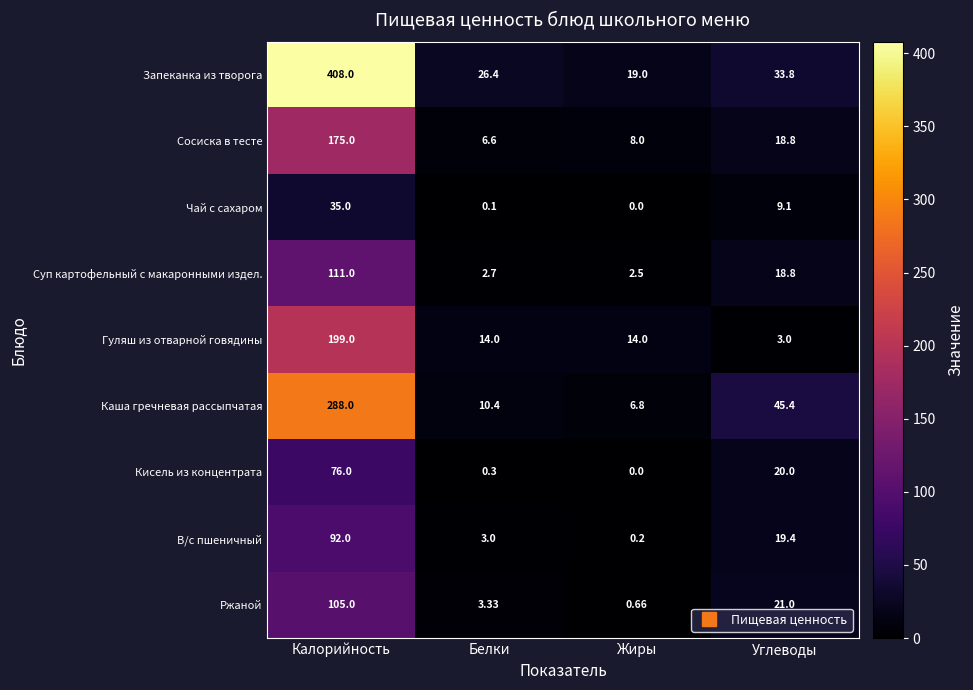

At which label is Ржаной closest to 52?

Углеводы